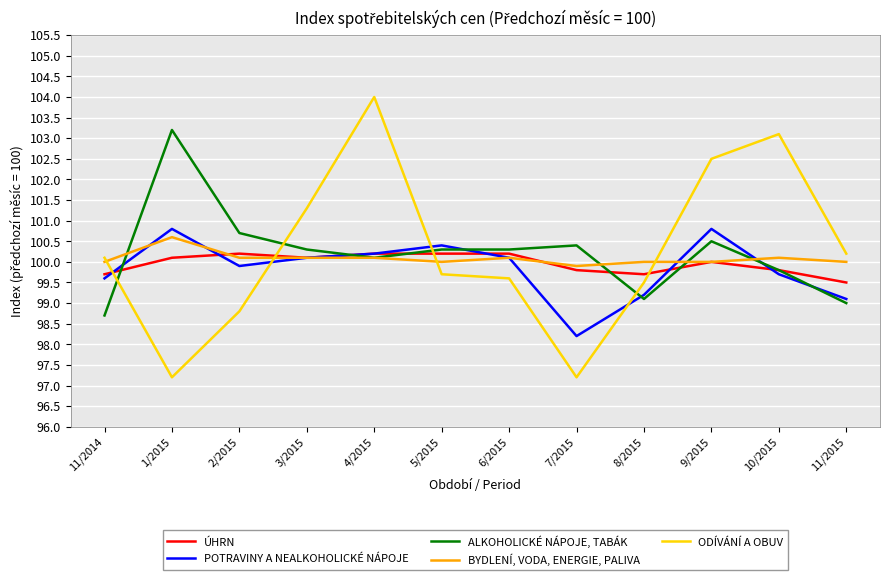

What are all the series names shown in the legend?

ÚHRN, POTRAVINY A NEALKOHOLICKÉ NÁPOJE, ALKOHOLICKÉ NÁPOJE, TABÁK, BYDLENÍ, VODA, ENERGIE, PALIVA, ODÍVÁNÍ A OBUV